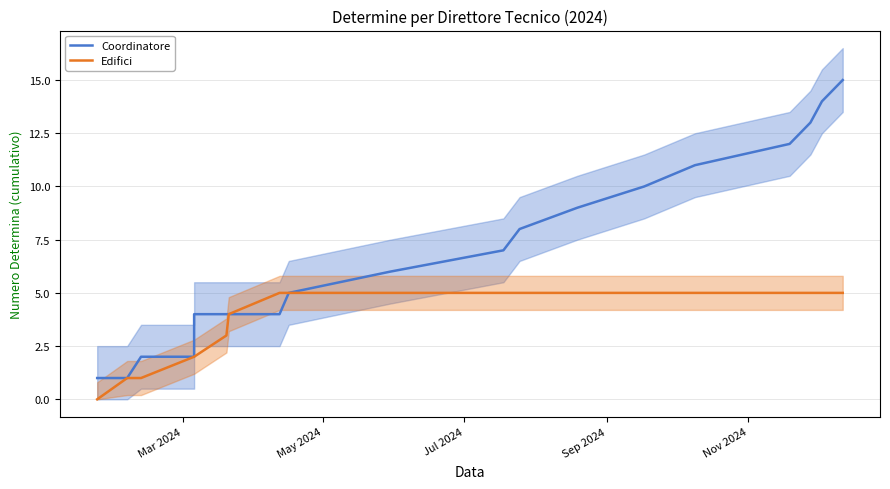

Is this an area chart (filled region under the line)?

No